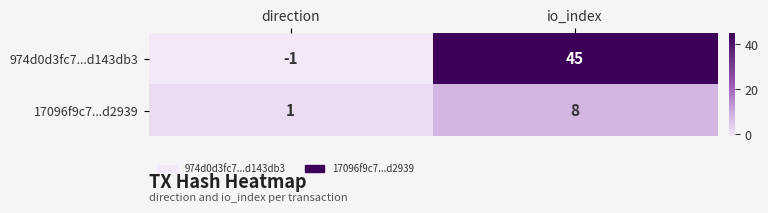

How many categories are shown in the chart?

2